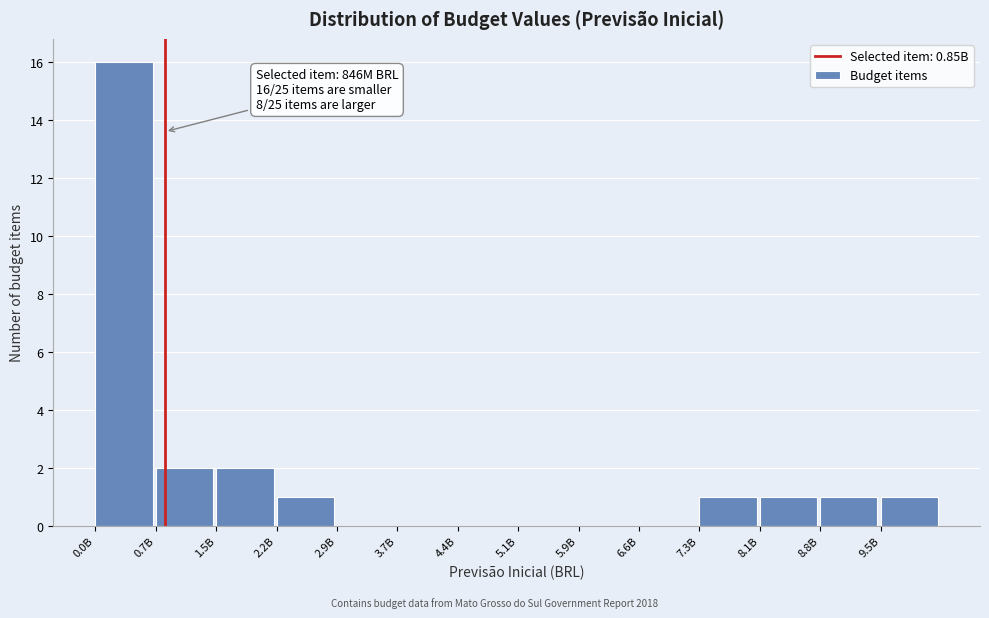

Reading left to right, what are all the values shown in this chart?

0.0B=16	0.7B=2	1.5B=2	2.2B=1	2.9B=0	3.7B=0	4.4B=0	5.1B=0	5.9B=0	6.6B=0	7.3B=1	8.1B=1	8.8B=1	9.5B=1